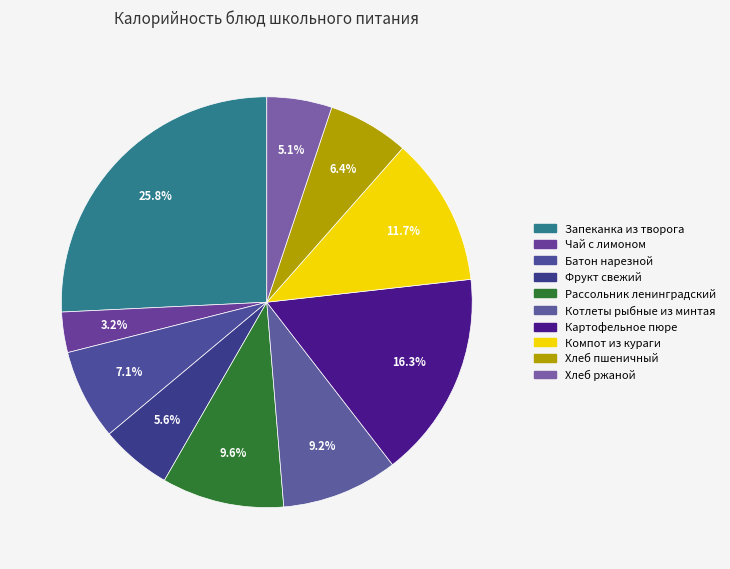

Count the number of slices in the pie.

10